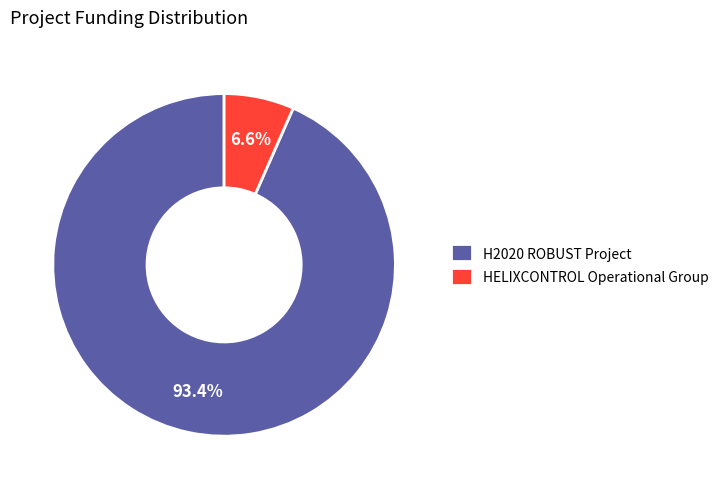

To the nearest percent, what portion does HELIXCONTROL Operational Group represent?

7%